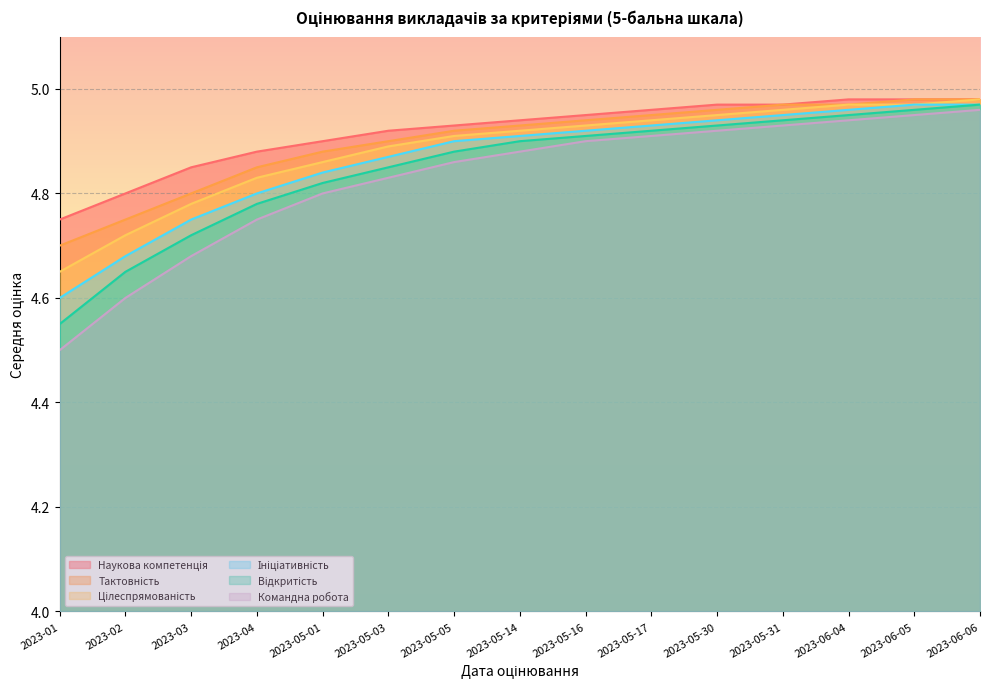

What are all the series names shown in the legend?

Науковa компетенція, Тактовність, Цілеспрямованість, Ініціативність, Відкритість, Командна робота